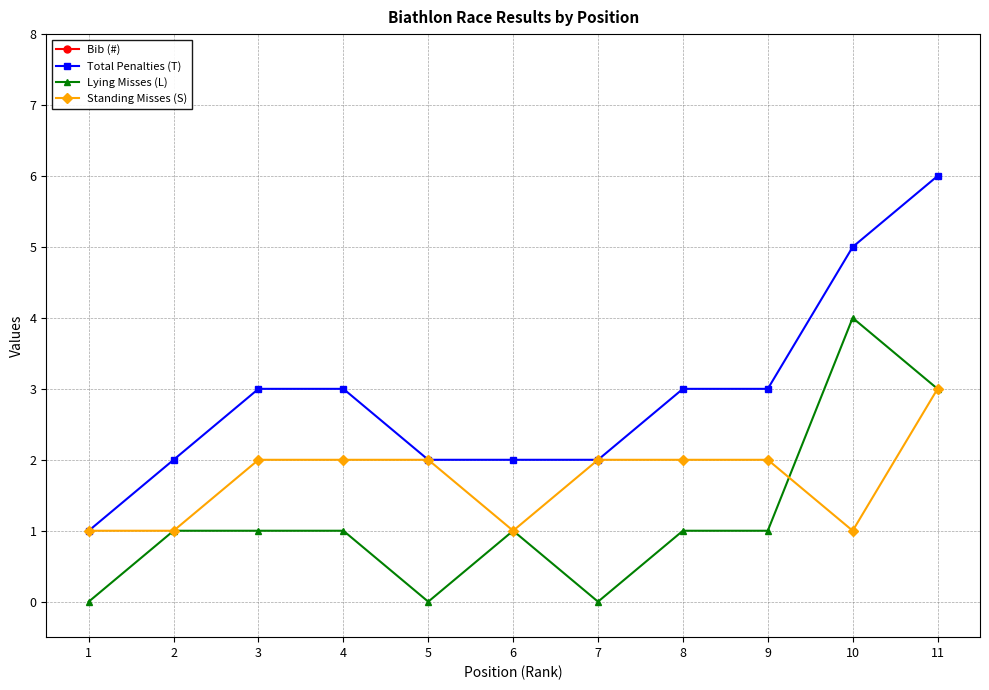

Rank the series at 4 from lowest to highest value.

Lying Misses (L), Standing Misses (S), Total Penalties (T), Bib (#)